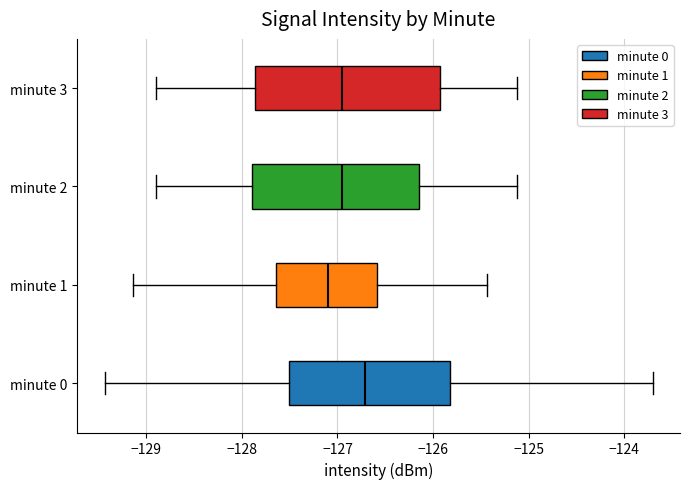

Reading bottom to top, read every box against the x-axis: the position of its median line, the range the box covers, and the ends of its whiskers. The values are not printed on the chart, so give them approximately, as read against the axis.

minute 0: median -126.7, box -127.5 to -125.8, whiskers -129.4 to -123.7
minute 1: median -127.1, box -127.6 to -126.6, whiskers -129.1 to -125.4
minute 2: median -127.0, box -127.9 to -126.2, whiskers -128.9 to -125.1
minute 3: median -127.0, box -127.9 to -125.9, whiskers -128.9 to -125.1